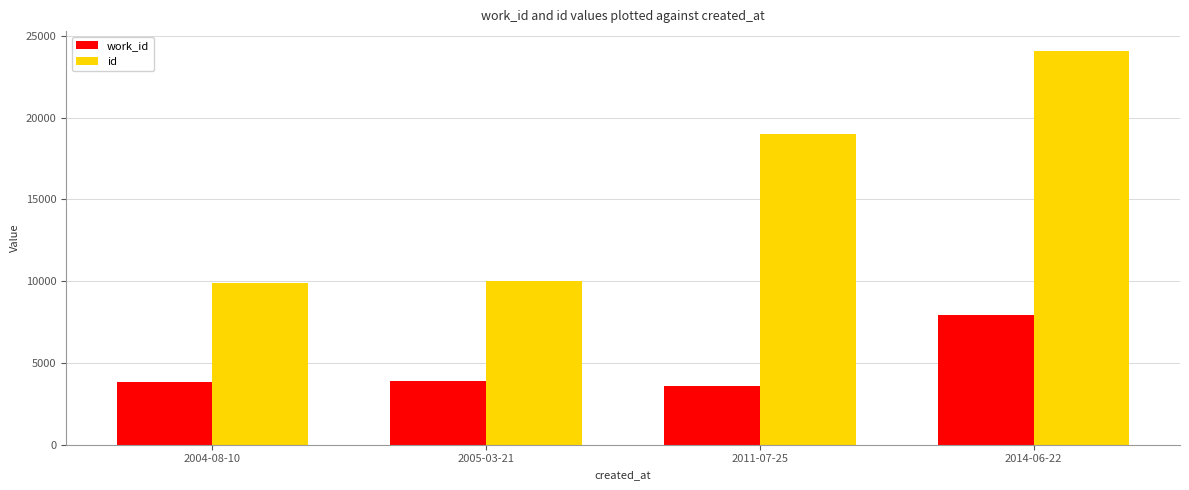

What is the minimum value shown in the chart?

3586